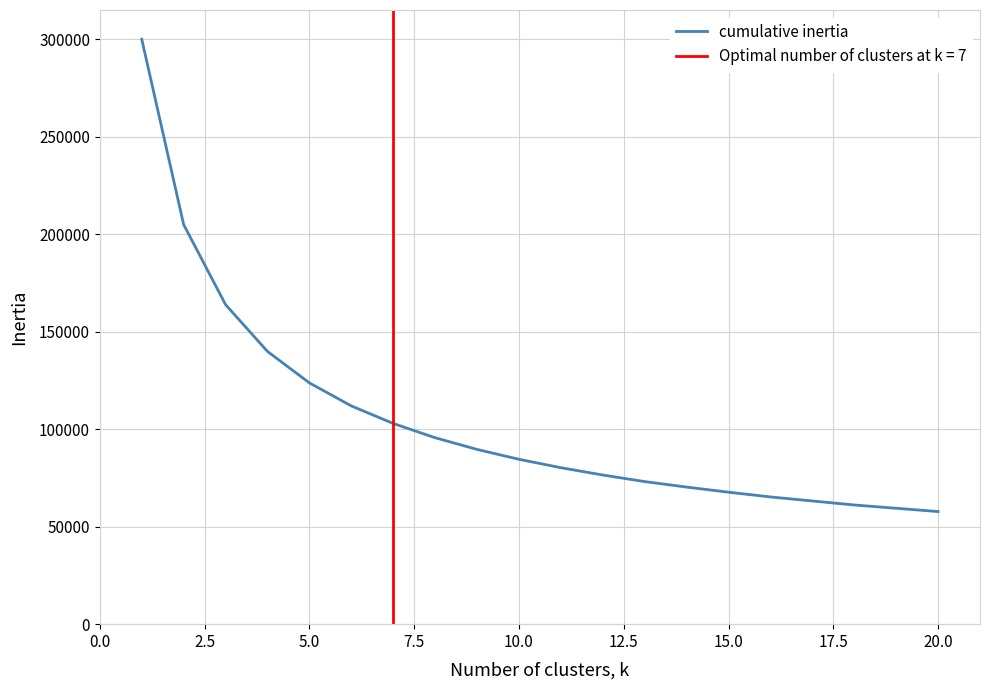

What is the lowest value of the cumulative inertia series?

57750